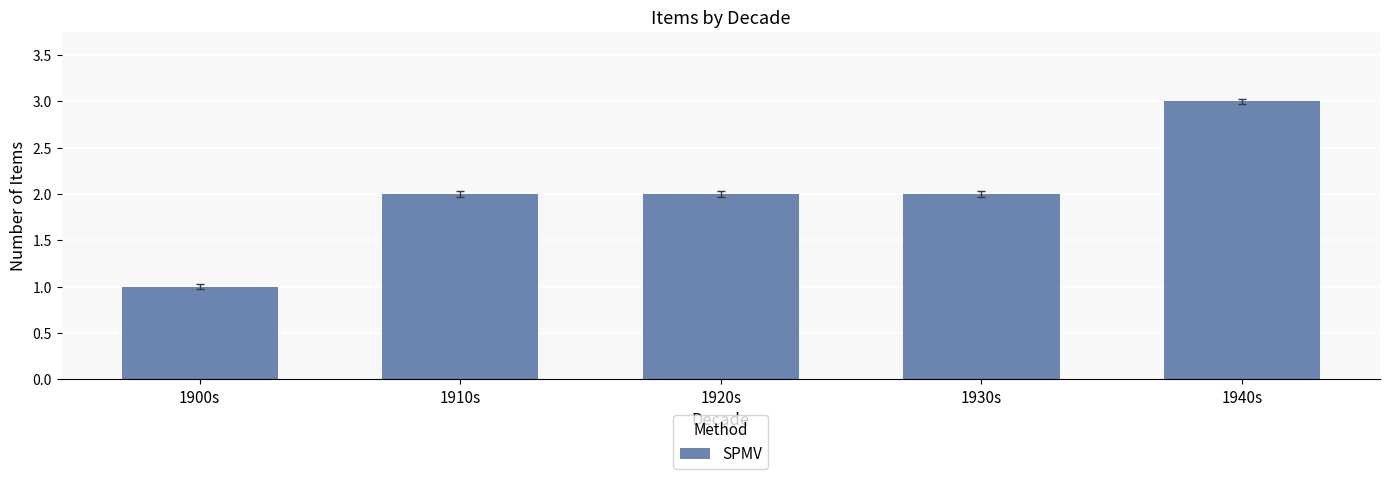

What is the value of the 1st bar from the left?

1